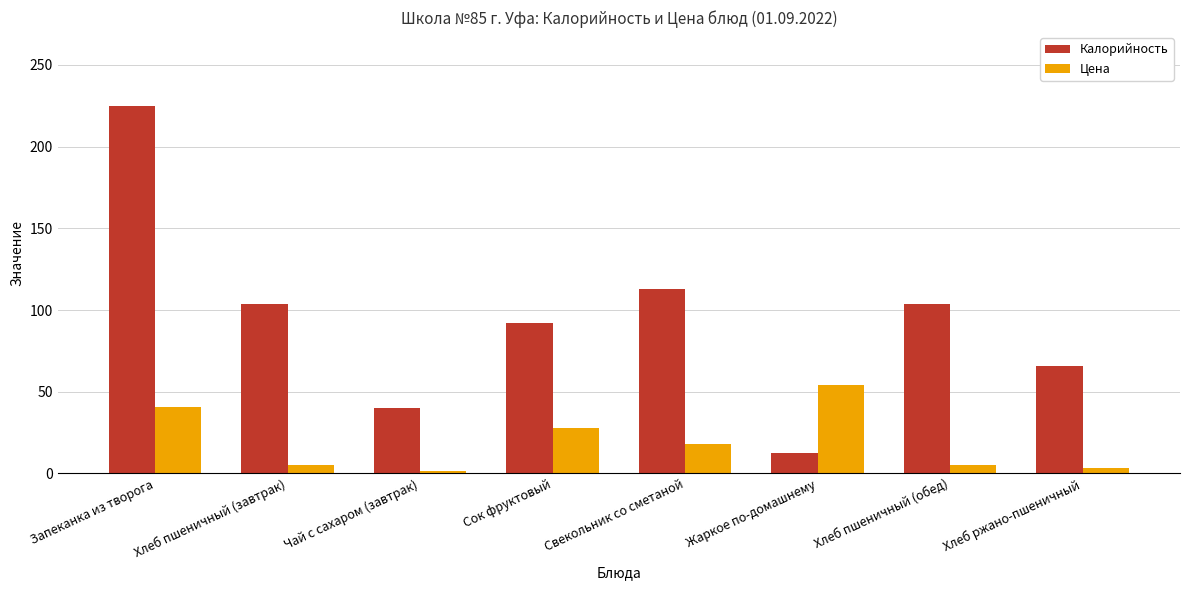

At which category is the sum across all series the highest?

Запеканка из творога